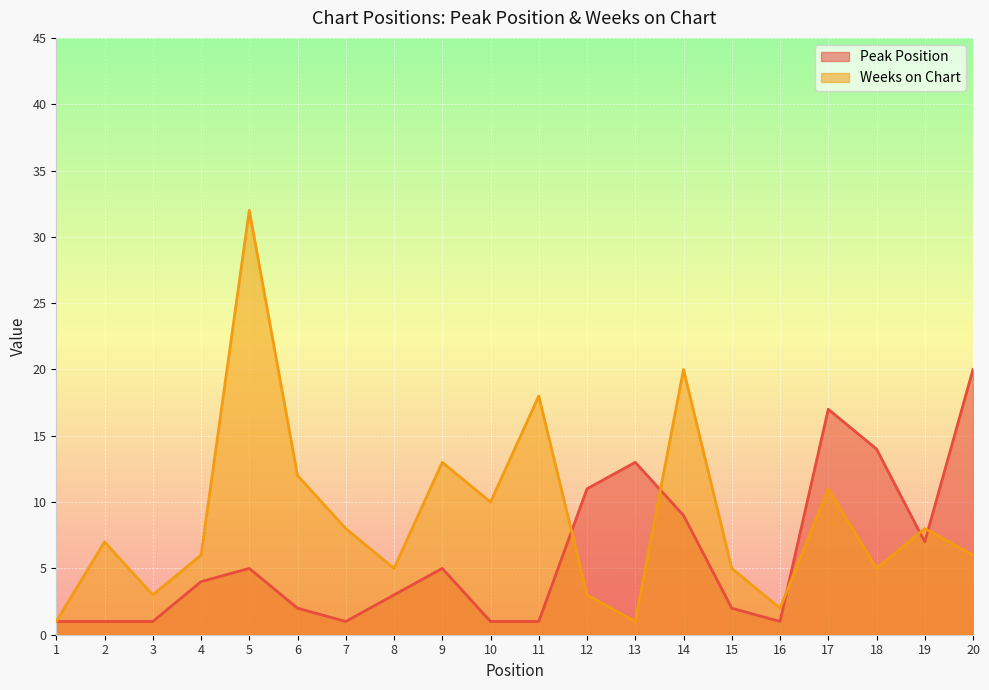

Between 4 and 14, which series saw the biggest shift?

Weeks on Chart